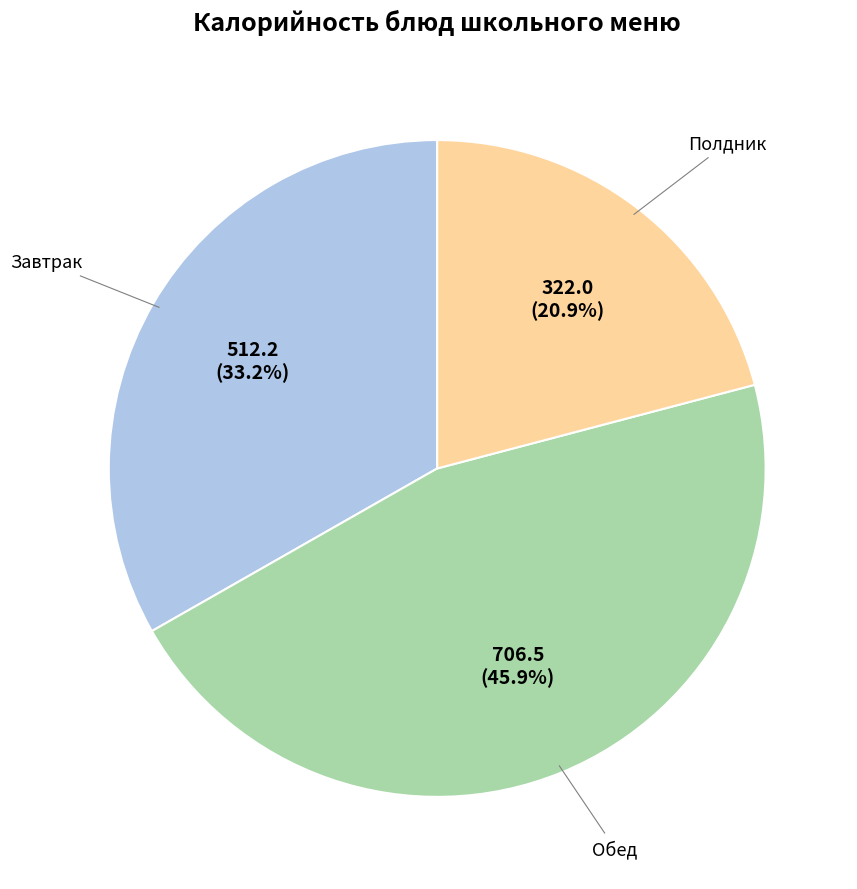

Count the number of slices in the pie.

3